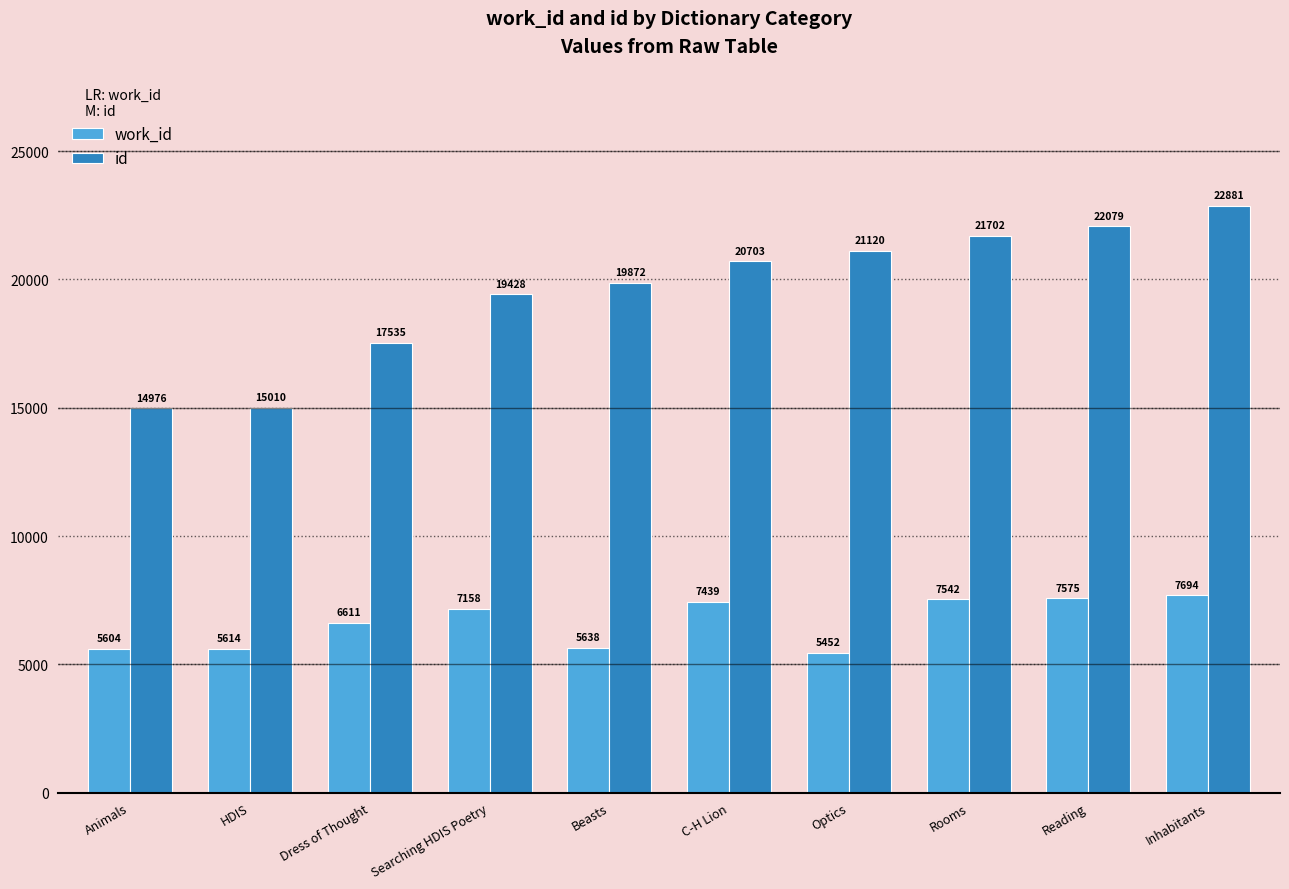

What value does the id series have at Rooms?

21702